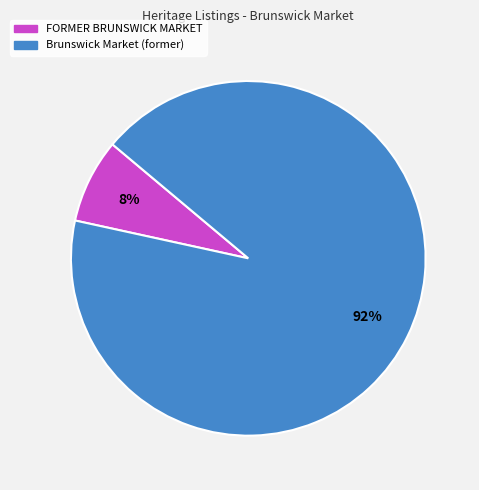

How many segments does this pie chart have?

2